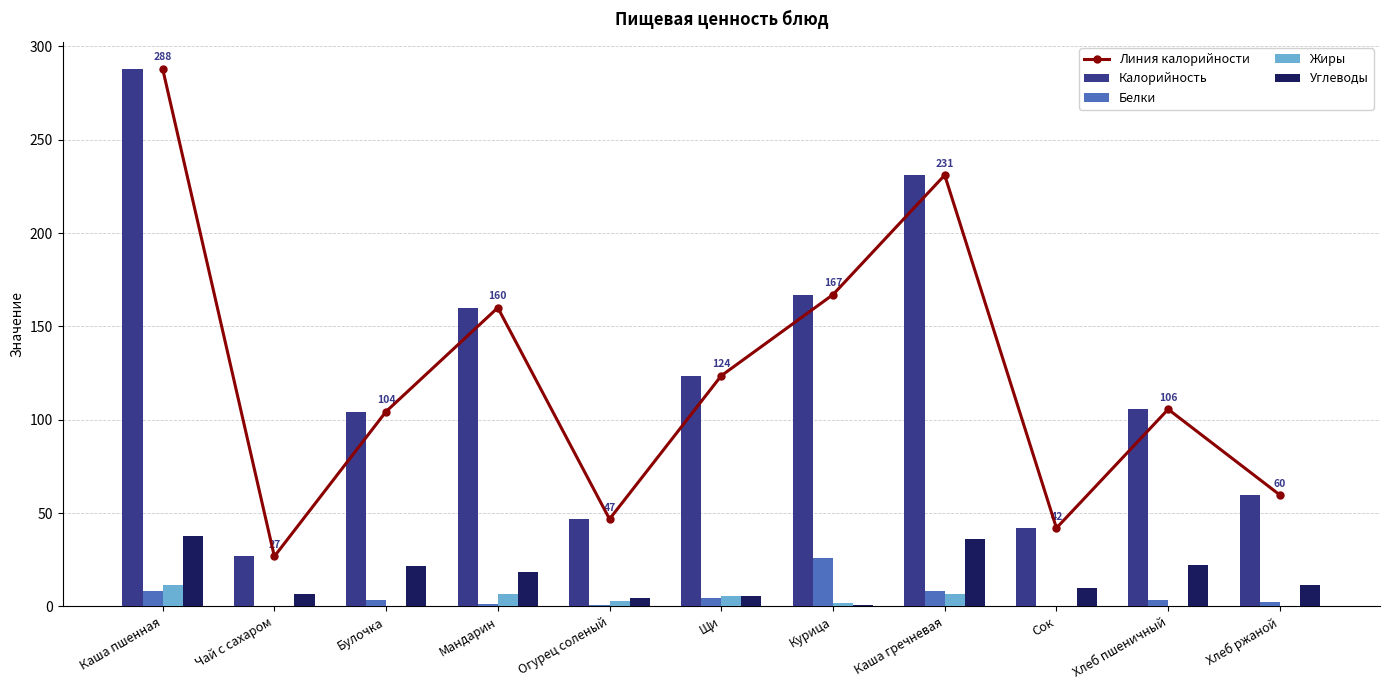

Reading right to left, extract all data points from this chart.

Линия калорийности: Хлеб ржаной=59.7	Хлеб пшеничный=105.6	Сок=42.0	Каша гречневая=231.0	Курица=167.0	Щи=123.6	Огурец соленый=46.8	Мандарин=160.0	Булочка=104.4	Чай с сахаром=26.8	Каша пшенная=288.0
Калорийность: Хлеб ржаной=59.7	Хлеб пшеничный=105.6	Сок=42.0	Каша гречневая=231.0	Курица=167.0	Щи=123.6	Огурец соленый=46.8	Мандарин=160.0	Булочка=104.4	Чай с сахаром=26.8	Каша пшенная=288.0
Белки: Хлеб ржаной=2.3	Хлеб пшеничный=3.3	Сок=0.4	Каша гречневая=8.2	Курица=25.7	Щи=4.7	Огурец соленый=0.8	Мандарин=1.1	Булочка=3.6	Чай с сахаром=0.3	Каша пшенная=8.3
Жиры: Хлеб ржаной=0.5	Хлеб пшеничный=0.3	Сок=0.4	Каша гречневая=6.9	Курица=2.0	Щи=5.7	Огурец соленый=2.8	Мандарин=6.7	Булочка=0.5	Чай с сахаром=0.2	Каша пшенная=11.7
Углеводы: Хлеб ржаной=11.7	Хлеб пшеничный=22.2	Сок=9.8	Каша гречневая=35.9	Курица=0.9	Щи=5.7	Огурец соленый=4.4	Мандарин=18.4	Булочка=21.5	Чай с сахаром=6.5	Каша пшенная=37.5